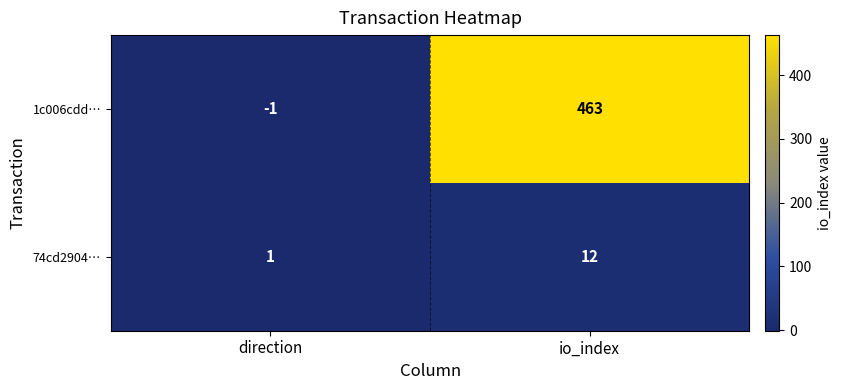

What is the sum of all 1c006cdd… values?

462